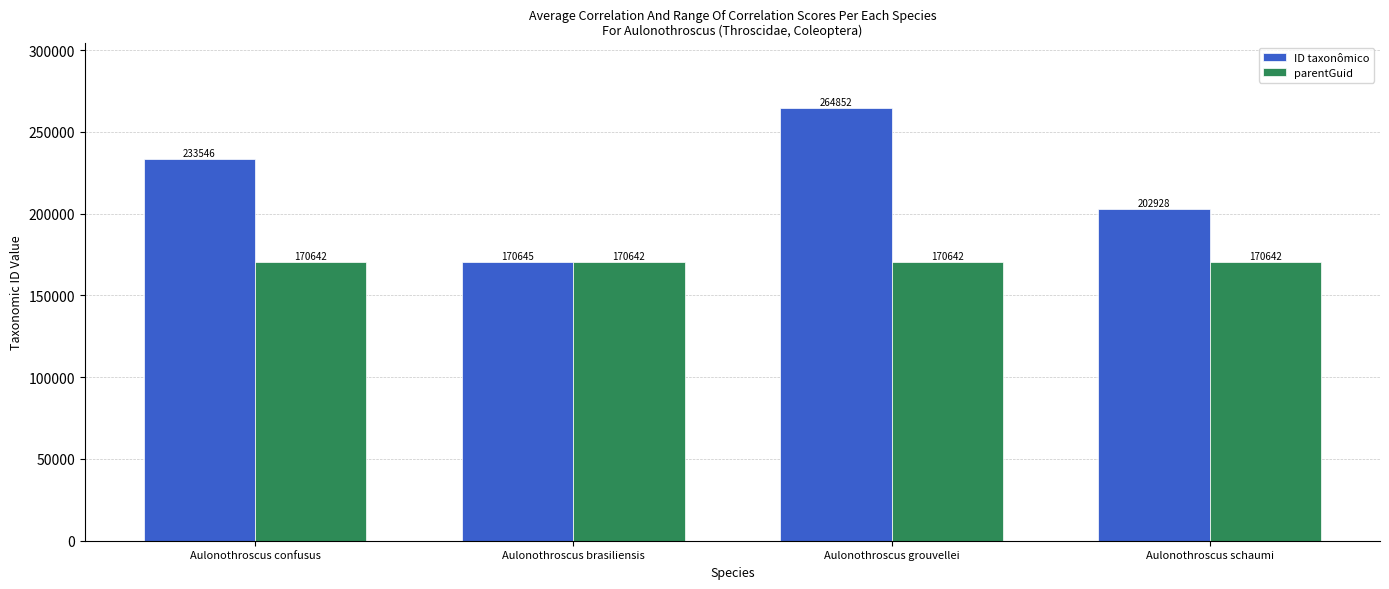

What position from the right is Aulonothroscus confusus?

4